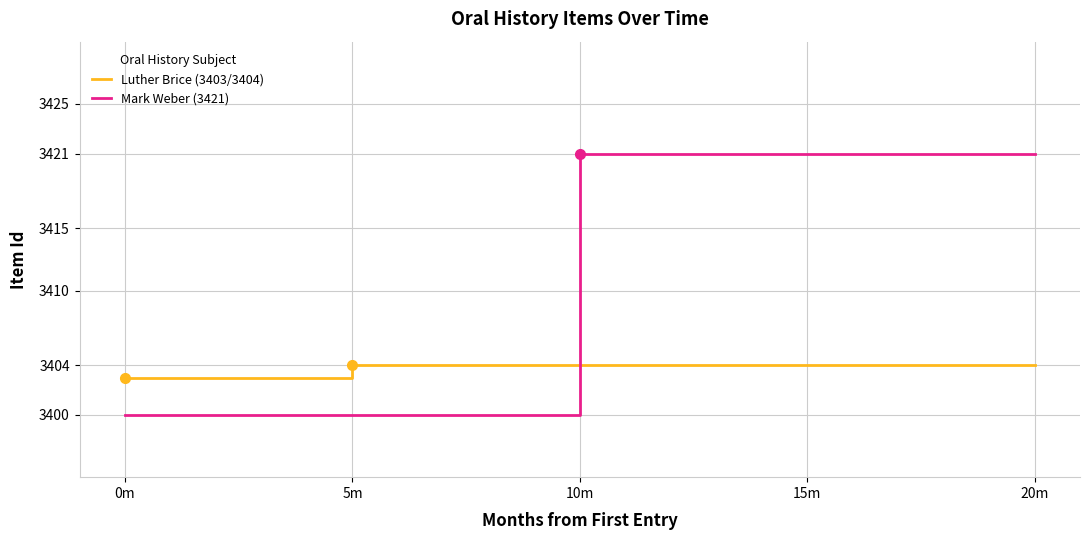

Is the value of Luther Brice (3403/3404) at 20m greater than the value of Mark Weber (3421) at 20m?

No